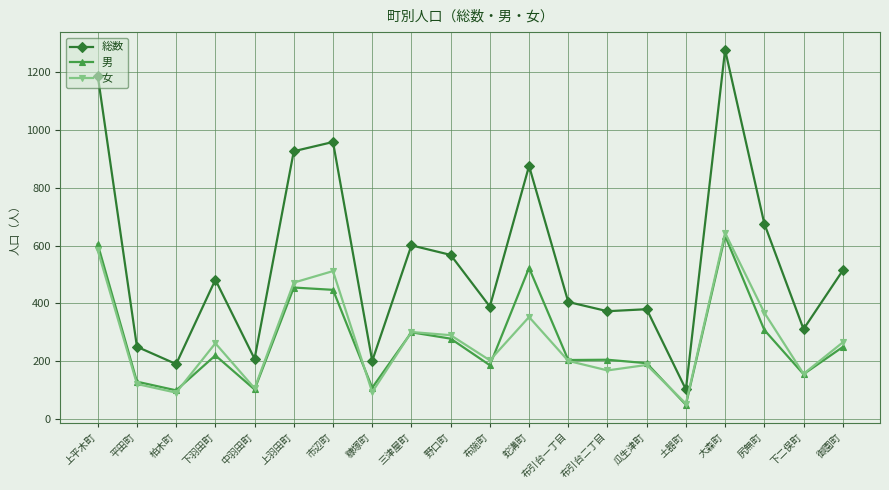

Is the value of 男 at 布引台一丁目 greater than the value of 女 at 尻無町?

No